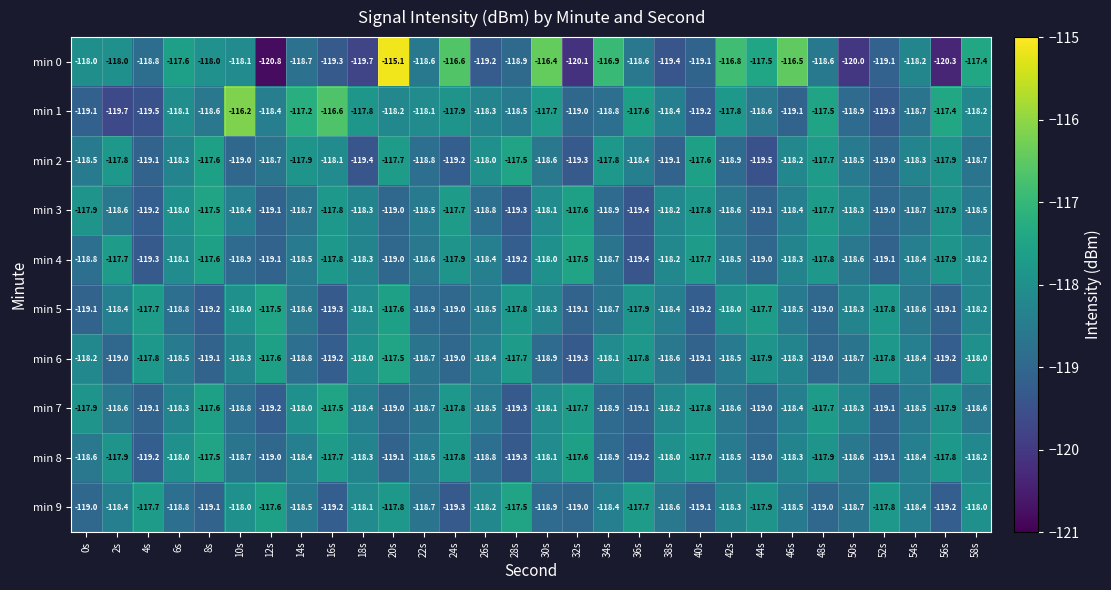

What is the spread (max minus min) of values at 20s?

4.0